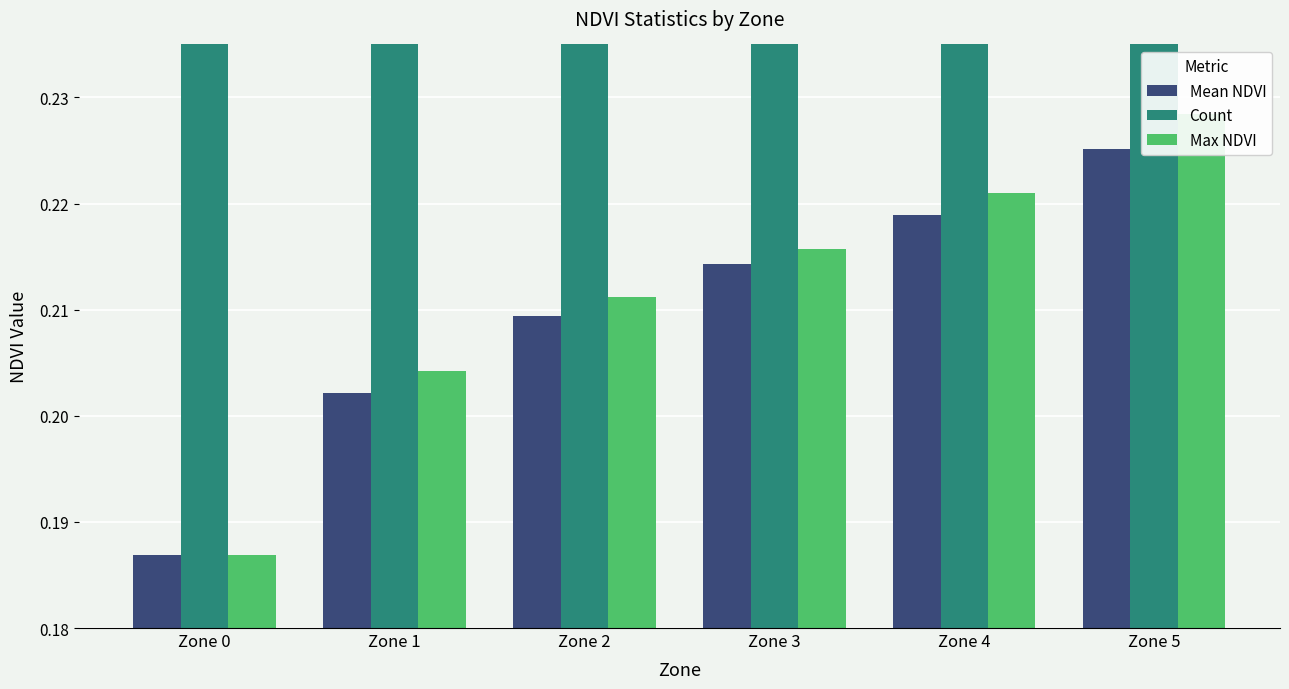

What is the difference between the Count values at Zone 1 and Zone 3?

2.0